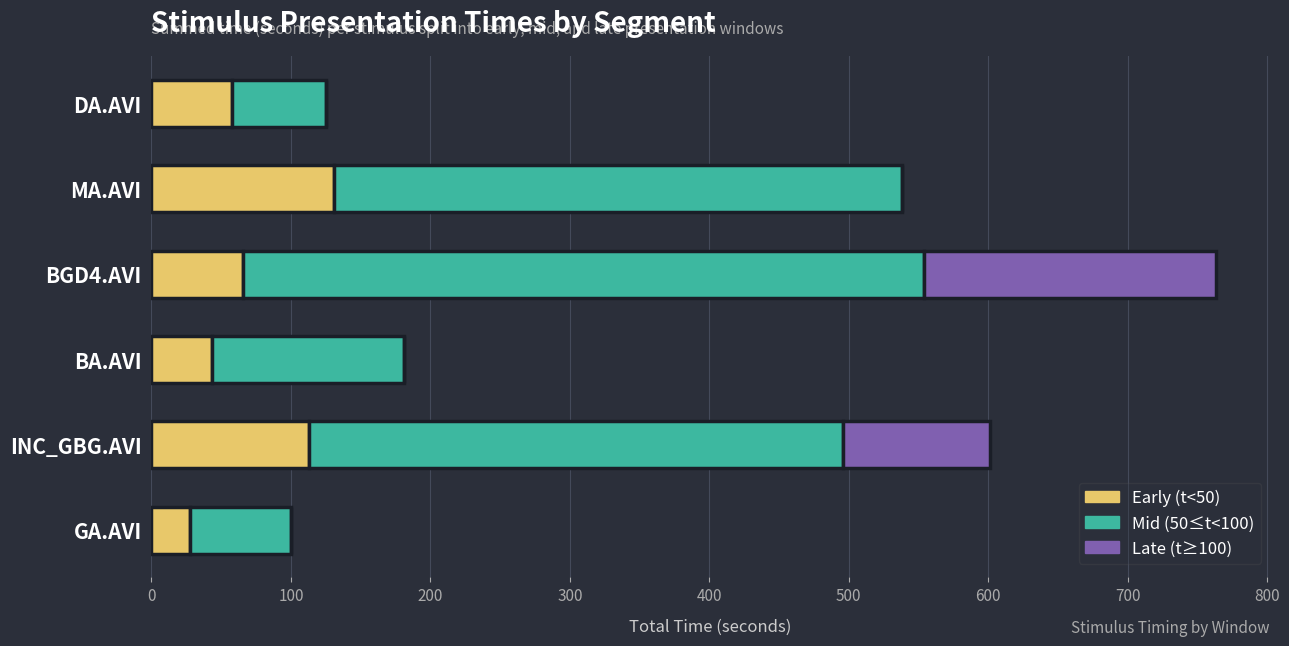

What is the maximum value for Early (t<50)?

131.2